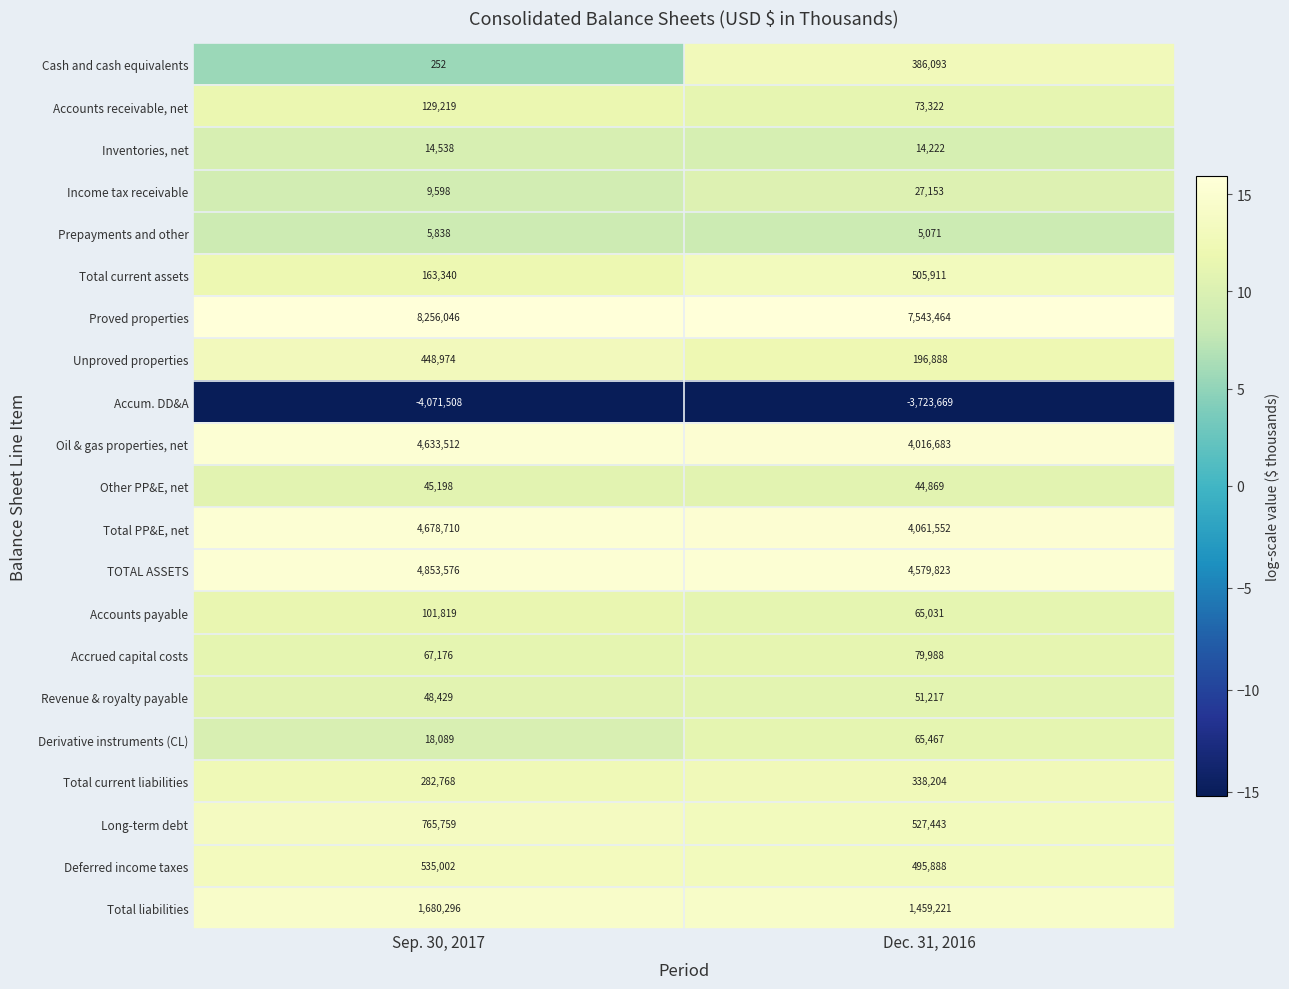

At how many categories does at least one series exceed 0?

2